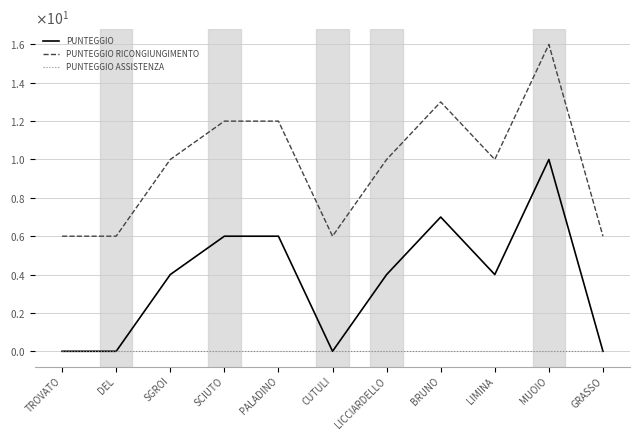

At which label does PUNTEGGIO ASSISTENZA reach its peak?

TROVATO